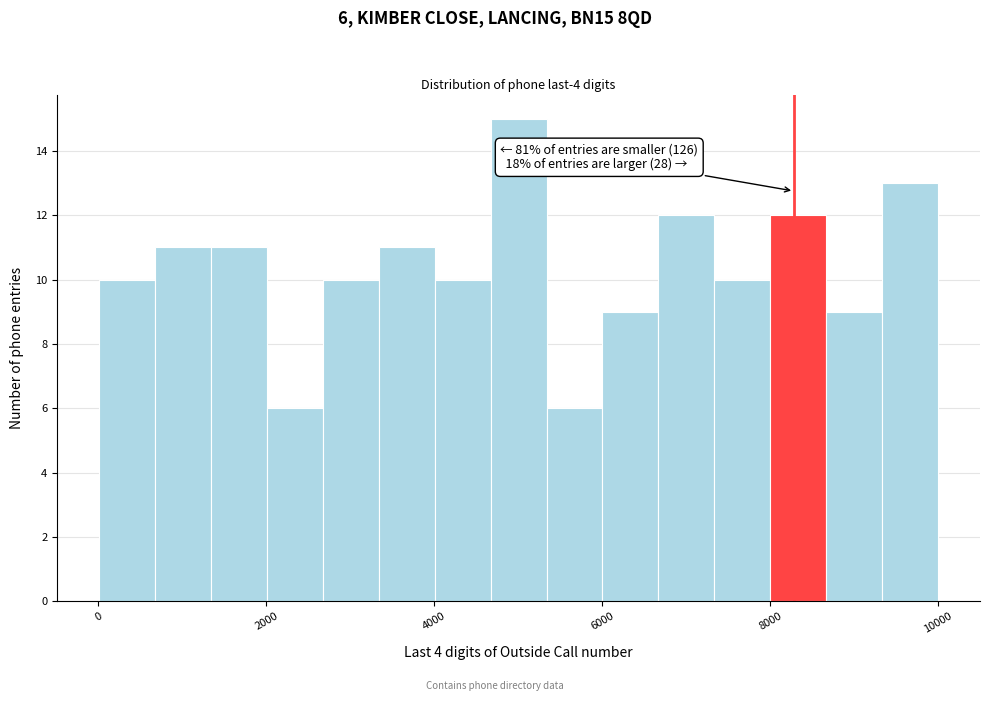

Around what value on the x-axis is the tallest bar? Give the approximate position of its centre, as read against the axis.

5000